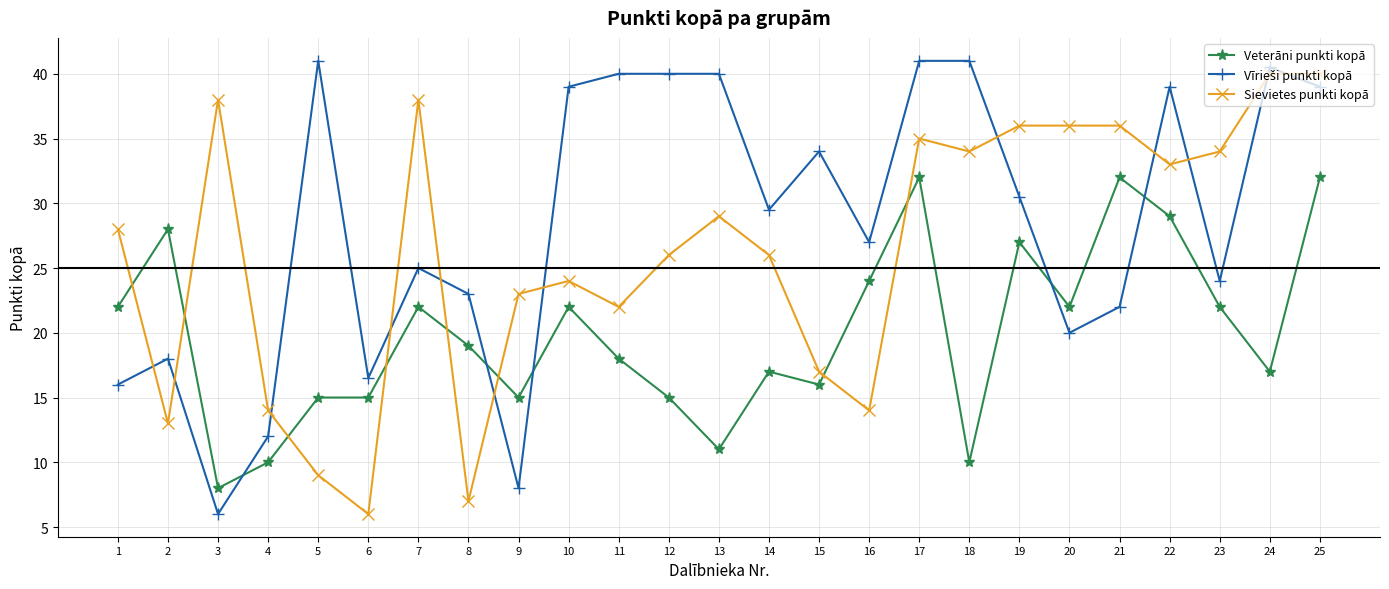

Which category has the lowest value in the Sievietes punkti kopā series?

6